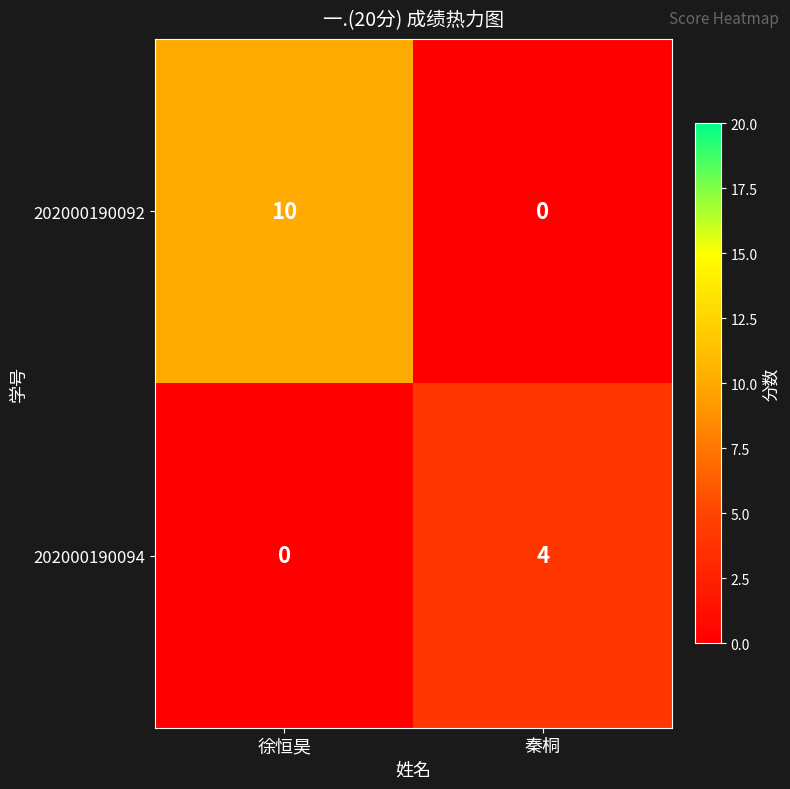

What is the difference between the 202000190092 values at 秦桐 and 徐恒昊?

10